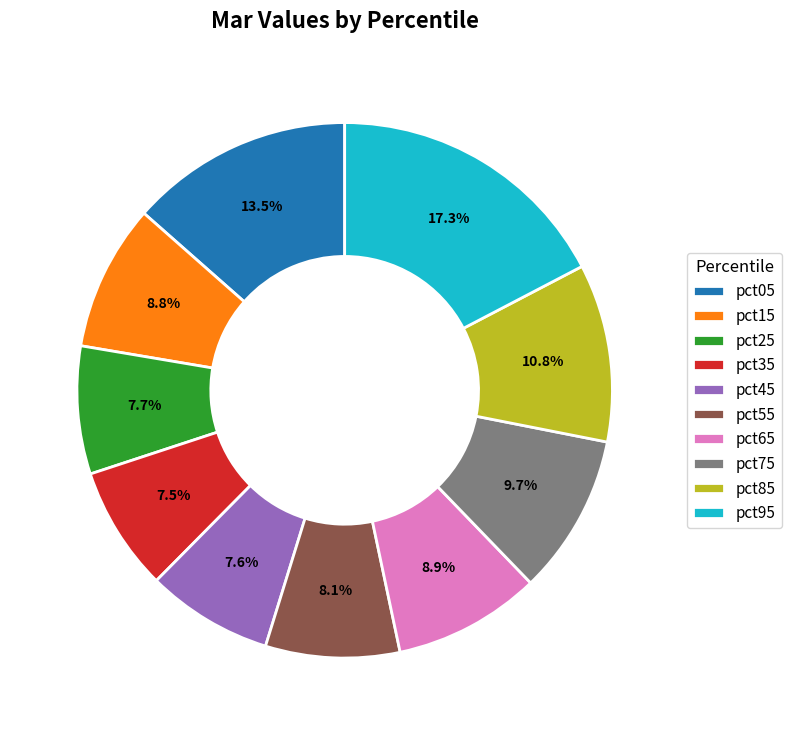

True or false: pct25 accounts for 8% of the total.

True